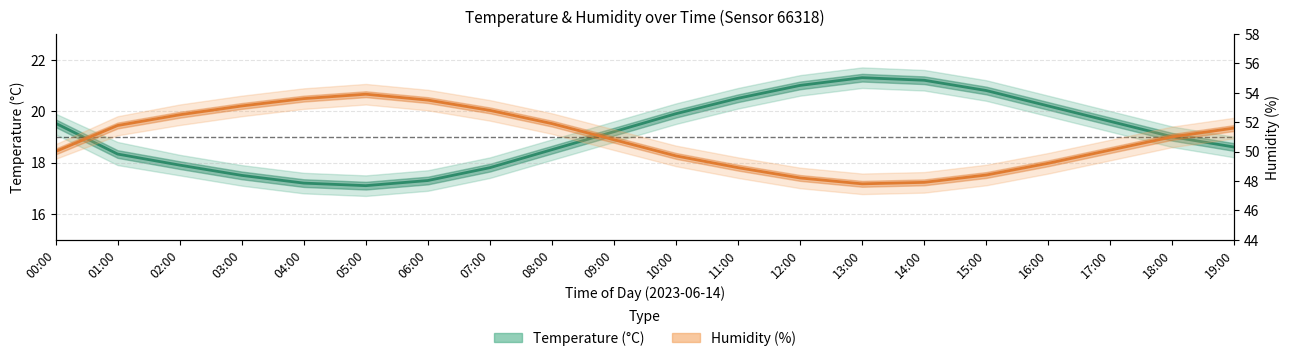

At how many categories does at least one series exceed 38?

20